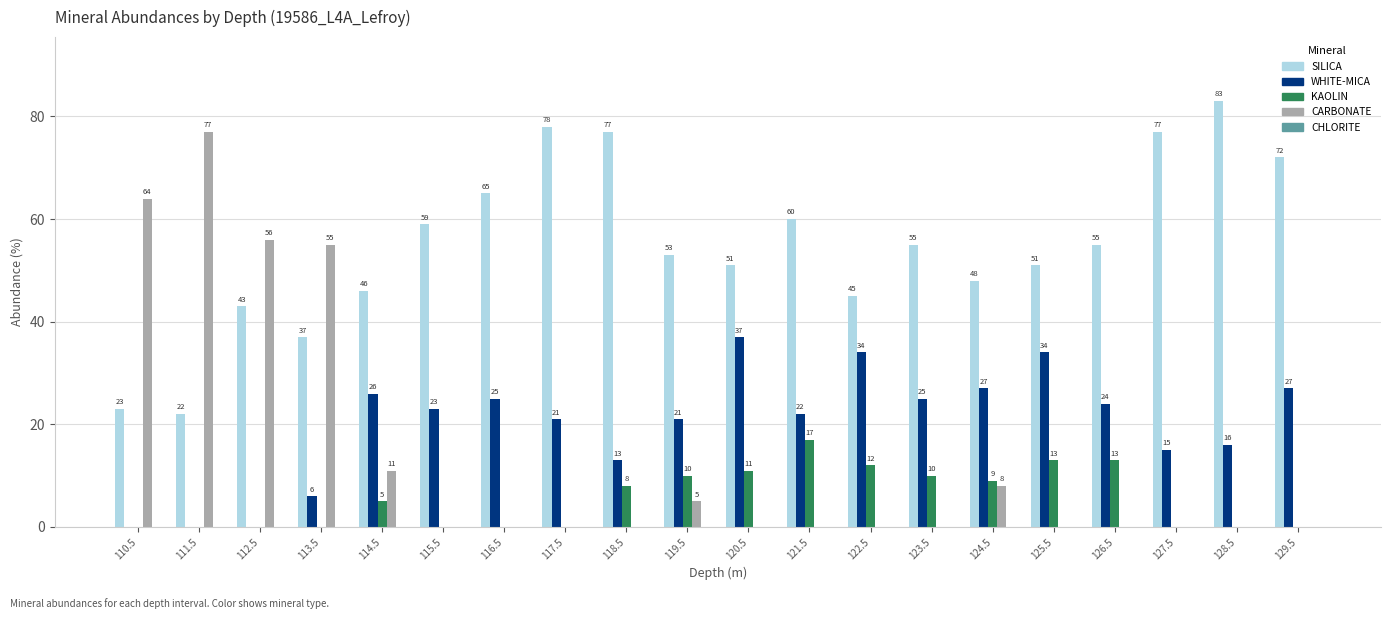

How many groups of bars are there?

20